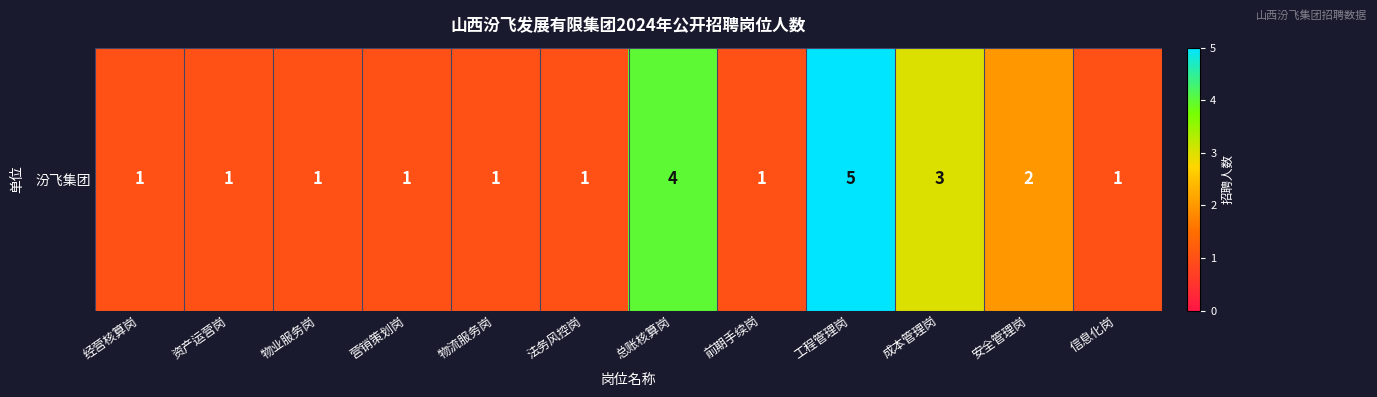

Where is the data nearest to the value 3?

成本管理岗